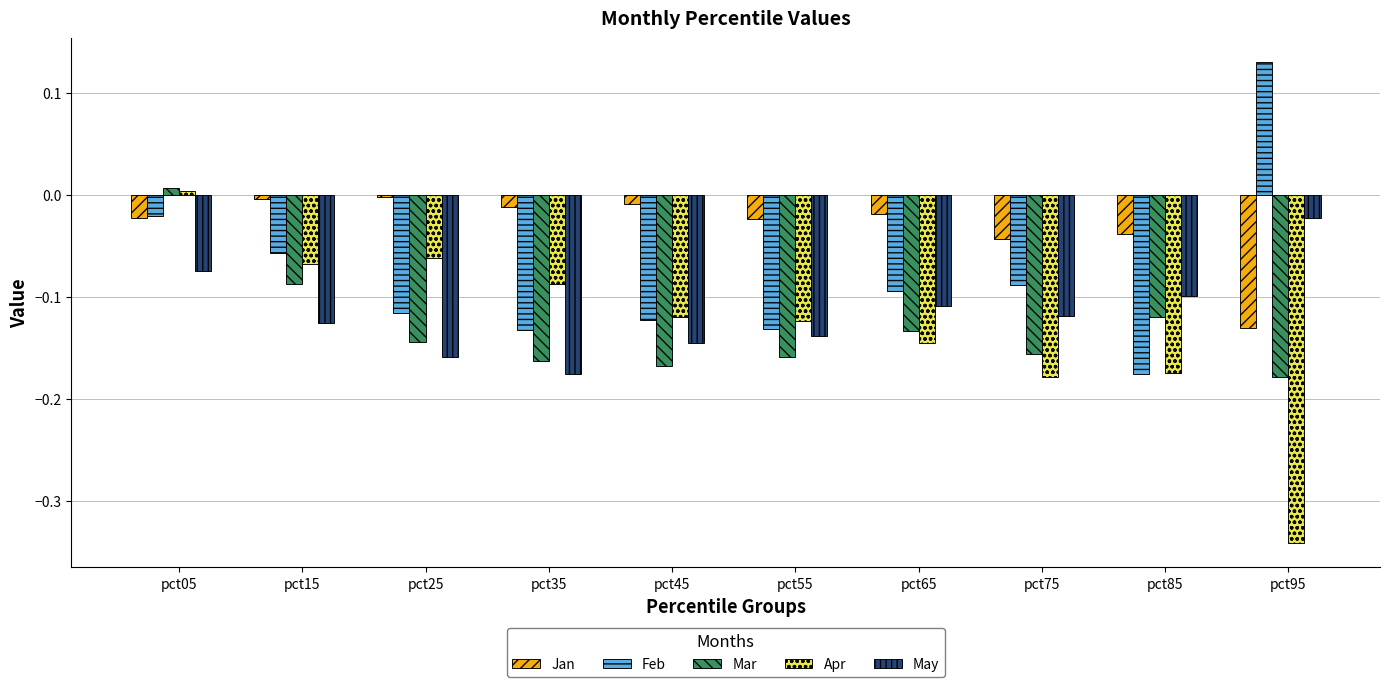

How many data points in Apr are above 0?

1